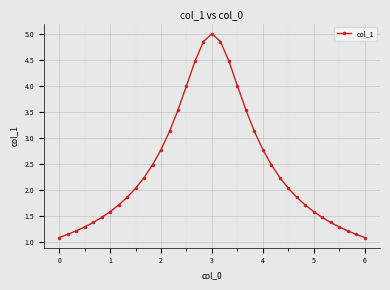

True or false: there are more than 0 points higher than both neighbors.

True